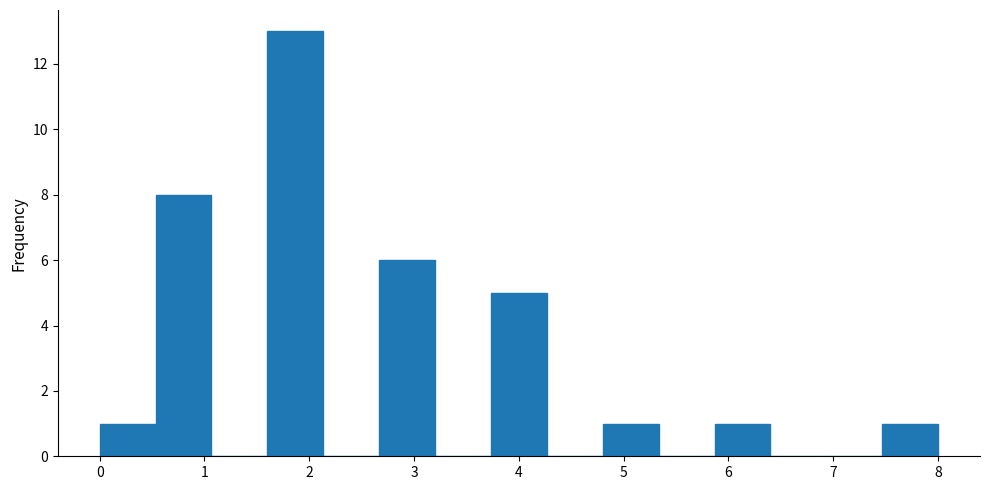

Reading left to right, list every bar in this chart as the range it spans on the x-axis followed by its height. Neither the bar edges nor the heights are printed on the chart, so give them approximately, as read against the axes.

0.0 to 0.5: 1
0.5 to 1.1: 8
1.1 to 1.6: 0
1.6 to 2.1: 13
2.1 to 2.7: 0
2.7 to 3.2: 6
3.2 to 3.7: 0
3.7 to 4.3: 5
4.3 to 4.8: 0
4.8 to 5.3: 1
5.3 to 5.9: 0
5.9 to 6.4: 1
6.4 to 6.9: 0
6.9 to 7.5: 0
7.5 to 8.0: 1